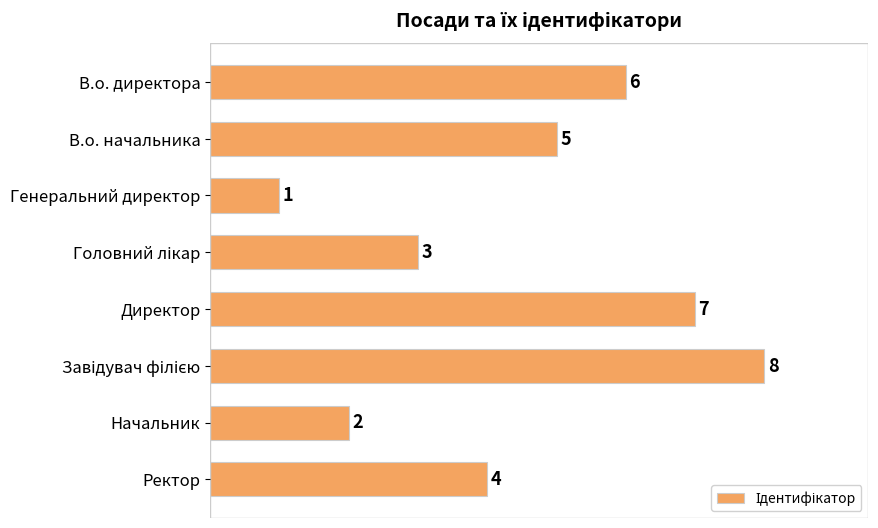

Count the number of data series in this chart.

1